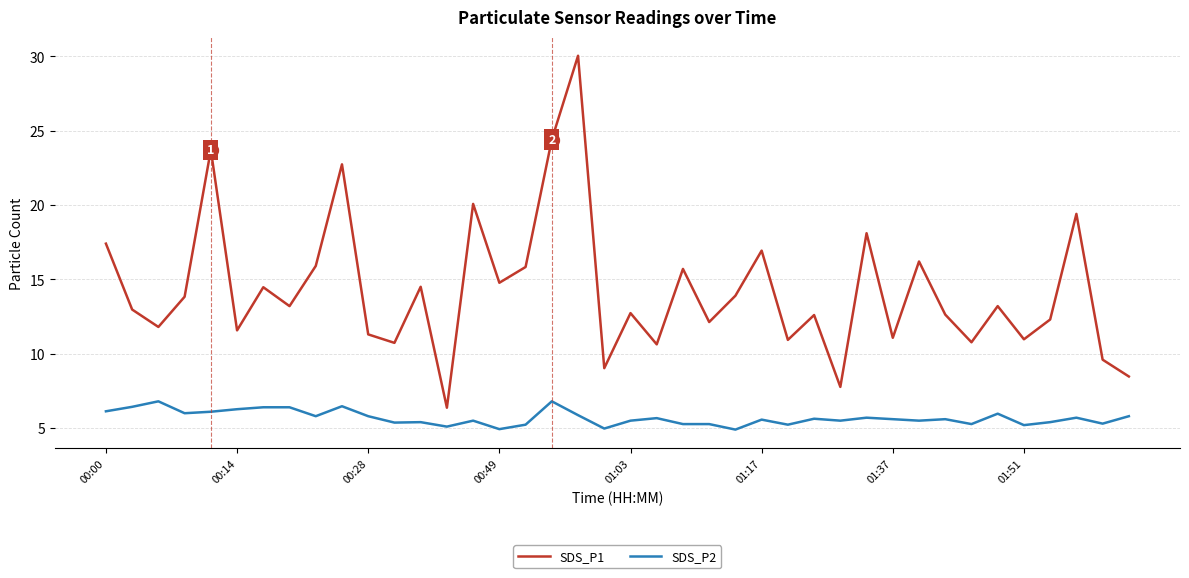

True or false: SDS_P2 and SDS_P1 intersect in this chart.

False